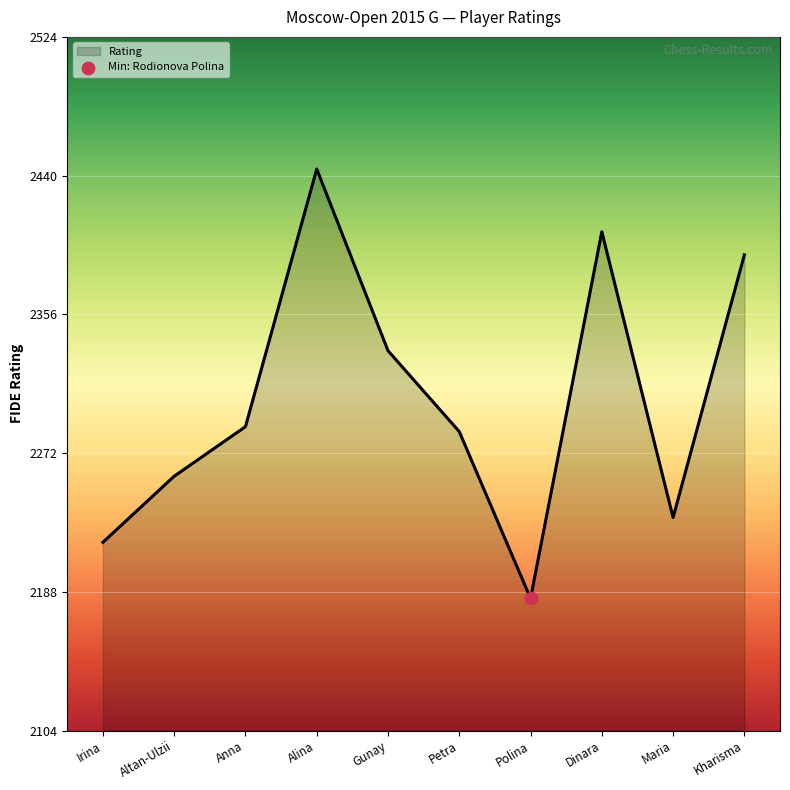

Between Altan-Ulzii and Gunay, which is larger?

Gunay